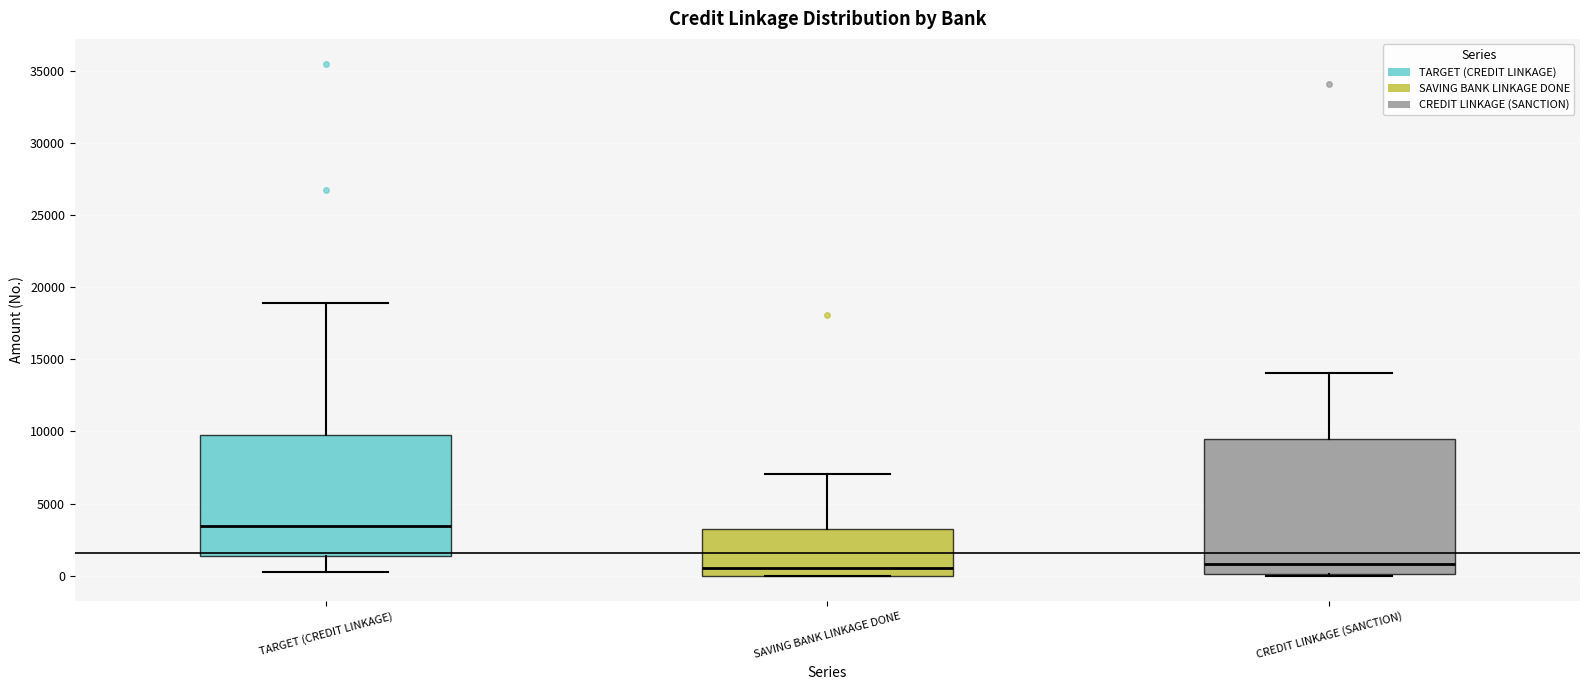

Which box has the highest median line?

TARGET (CREDIT LINKAGE)